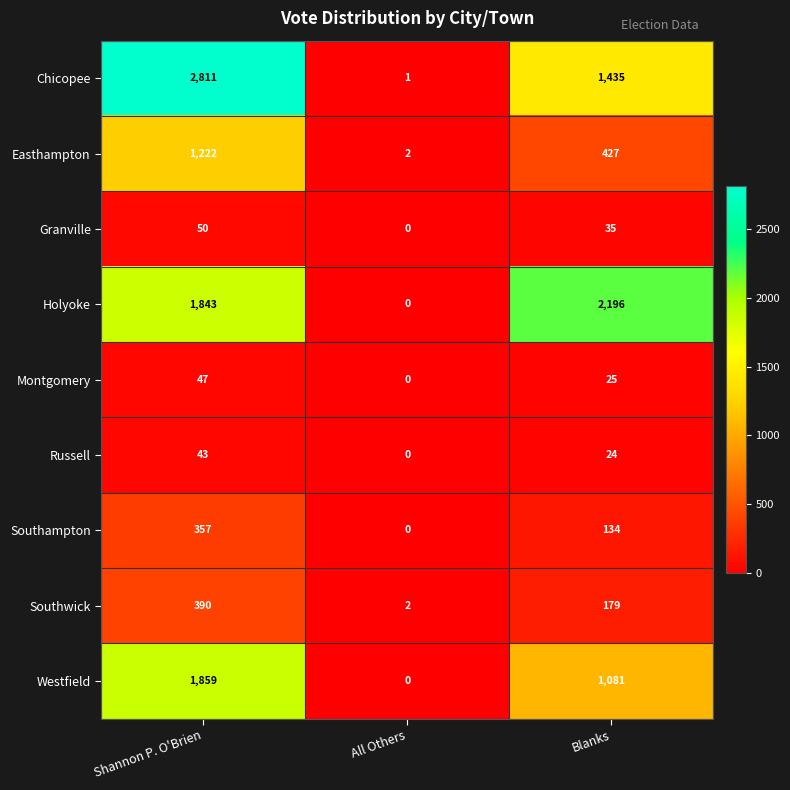

The value of Southampton at Blanks is 211. True or false?

False